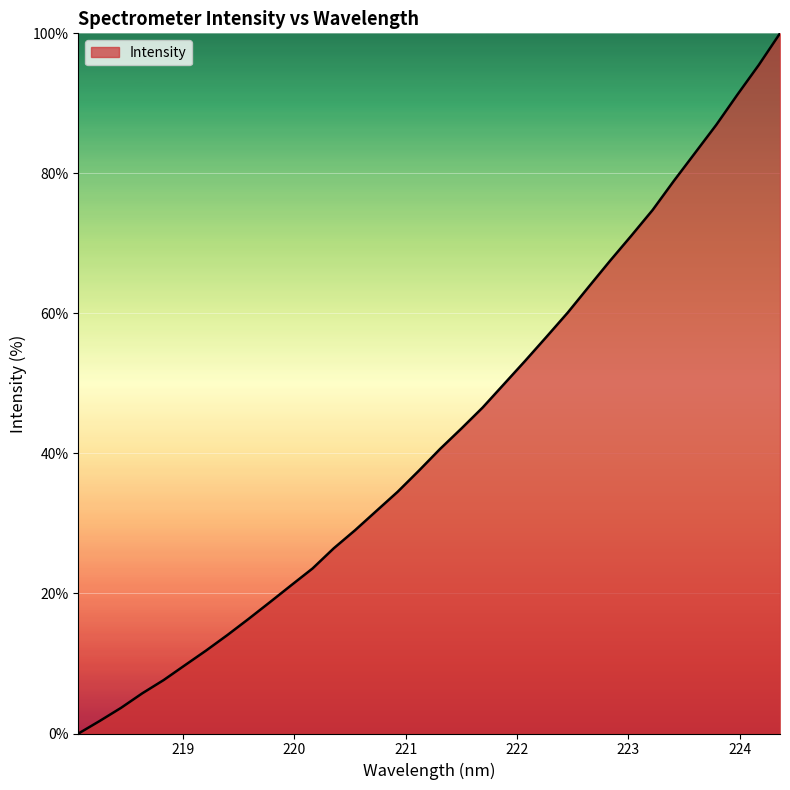

How many categories are shown in the chart?

34